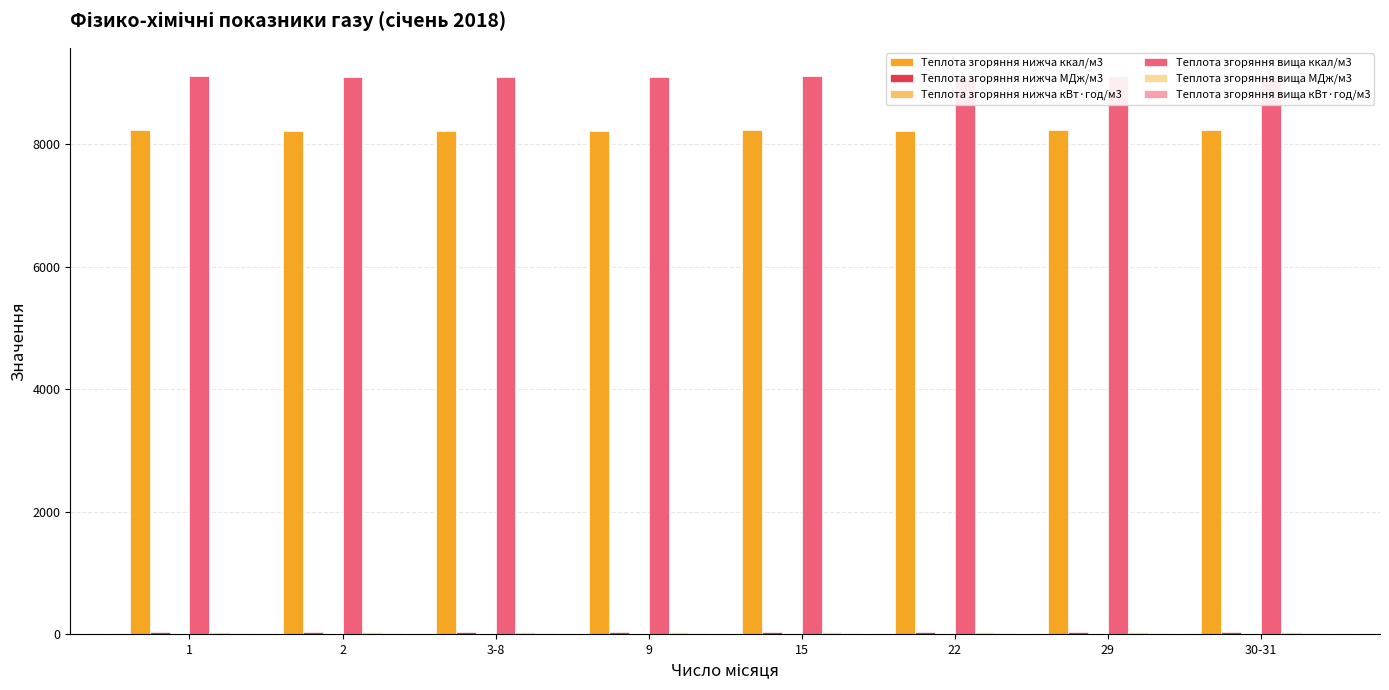

What is the label of the 6th bar from the right?

3-8